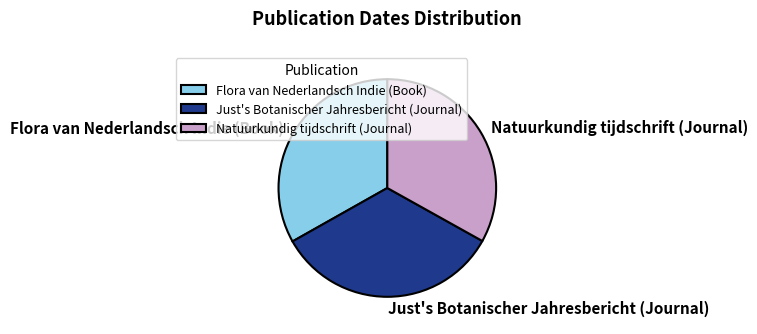

What is the largest slice in the pie chart?

Just's Botanischer Jahresbericht (Journal)